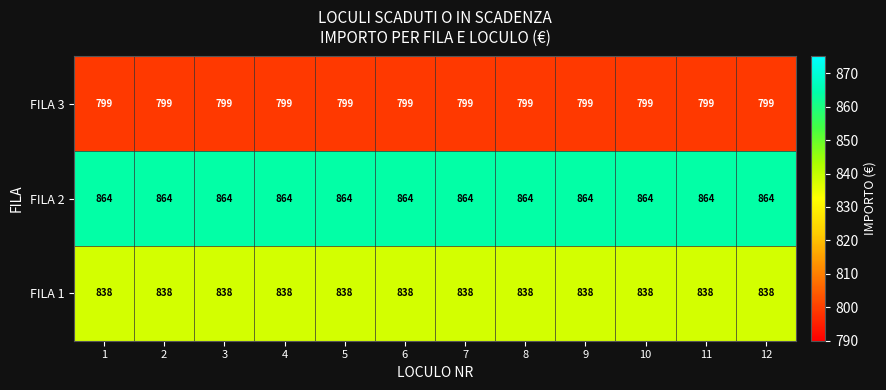

Rank the series by their average value, from lowest to highest.

FILA 3, FILA 1, FILA 2